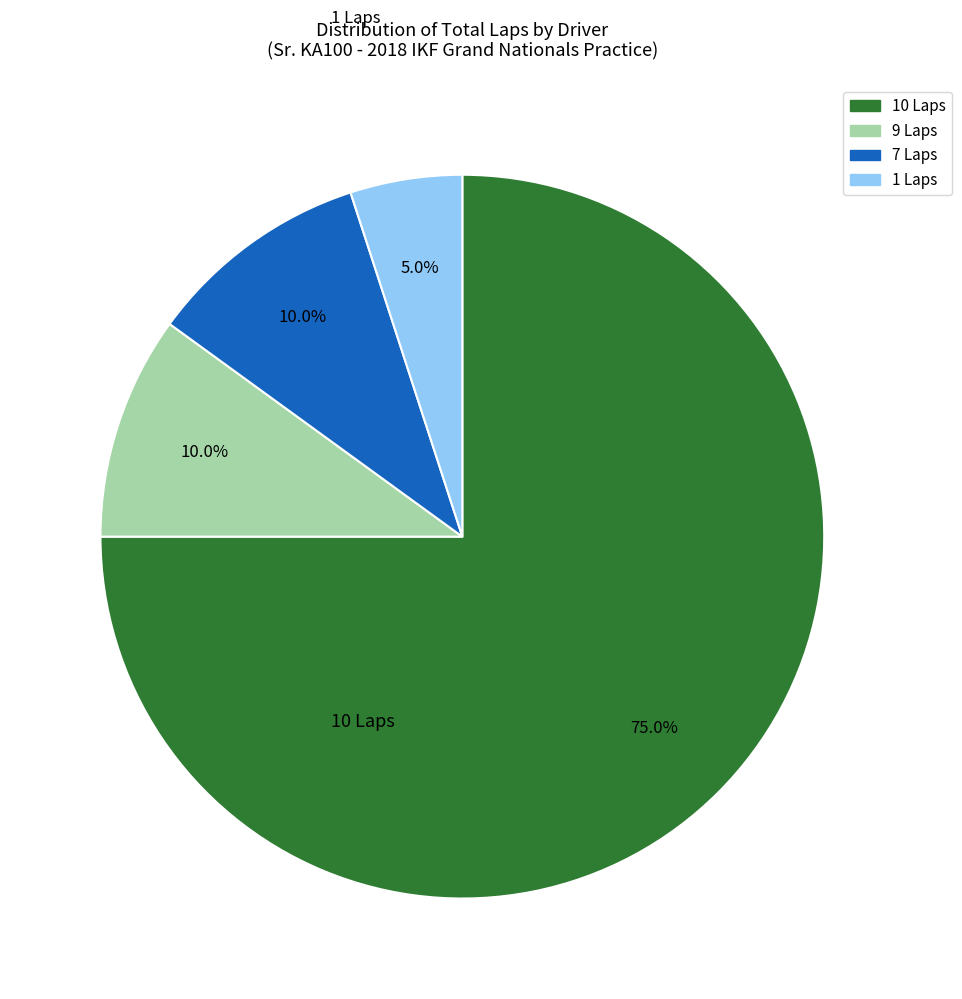

Does 10 Laps account for over 50% of the chart?

Yes